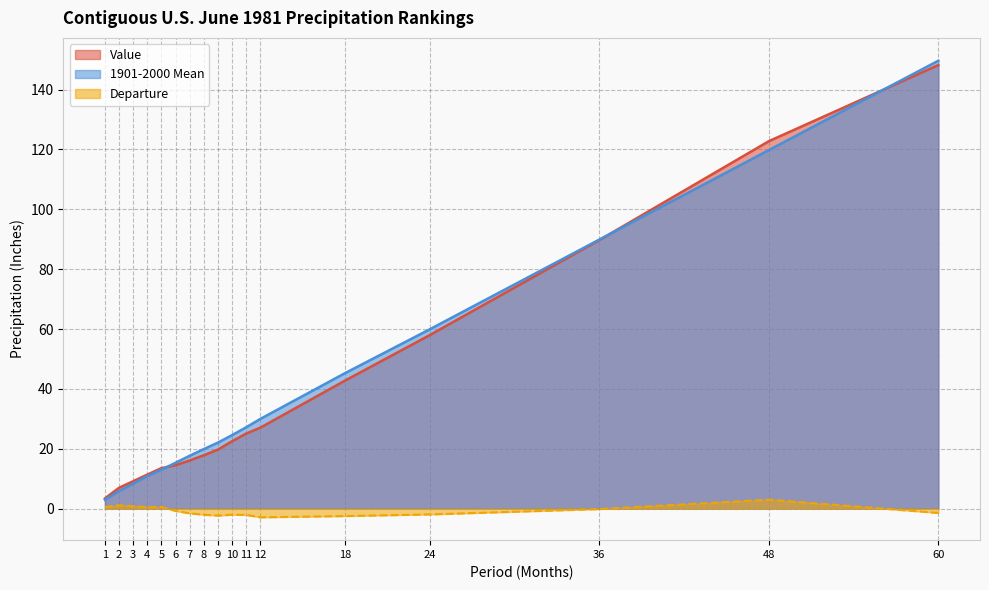

Reading left to right, what are all the values shown in this chart?

Value: 3.4	7.0	9.2	11.4	13.5	14.5	16.1	17.8	19.7	22.5	25.1	27.0	42.8	58.0	89.7	122.8	148.2
1901-2000 Mean: 2.9	5.8	8.3	10.9	13.0	15.3	17.7	19.9	22.1	24.6	27.2	30.0	45.3	59.9	89.9	119.8	149.7
Departure: 0.5	1.1	0.8	0.5	0.5	-0.8	-1.6	-2.0	-2.3	-2.0	-2.1	-2.9	-2.5	-1.9	-0.2	3.0	-1.4